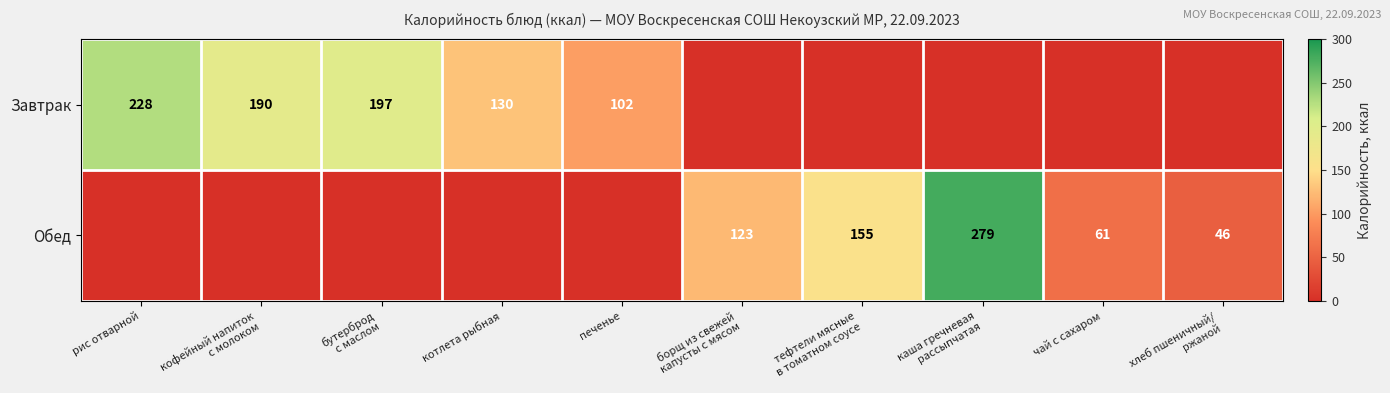

The Обед series shows 107 at чай с сахаром. True or false?

False